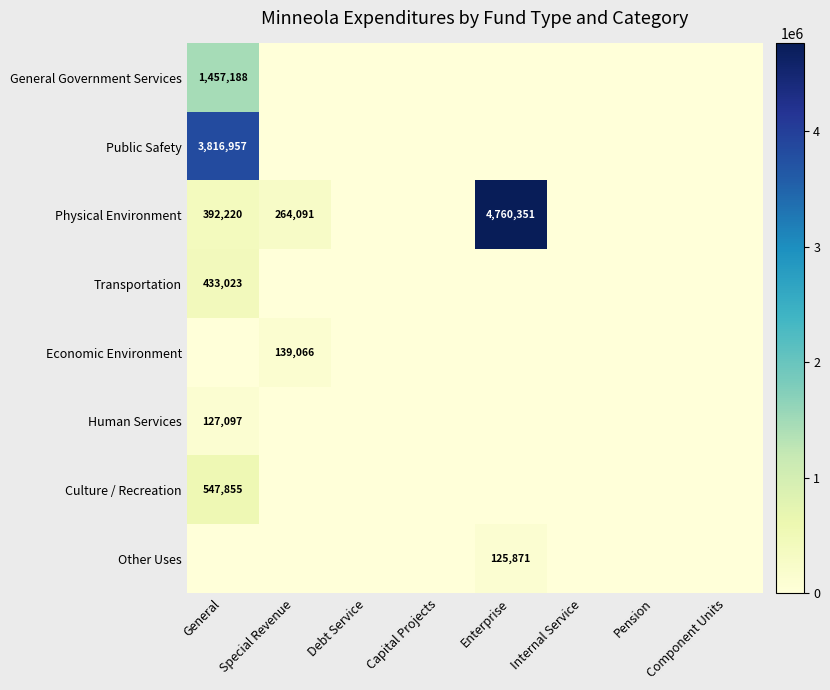

Is the value of Culture / Recreation at Component Units greater than the value of Human Services at Enterprise?

No